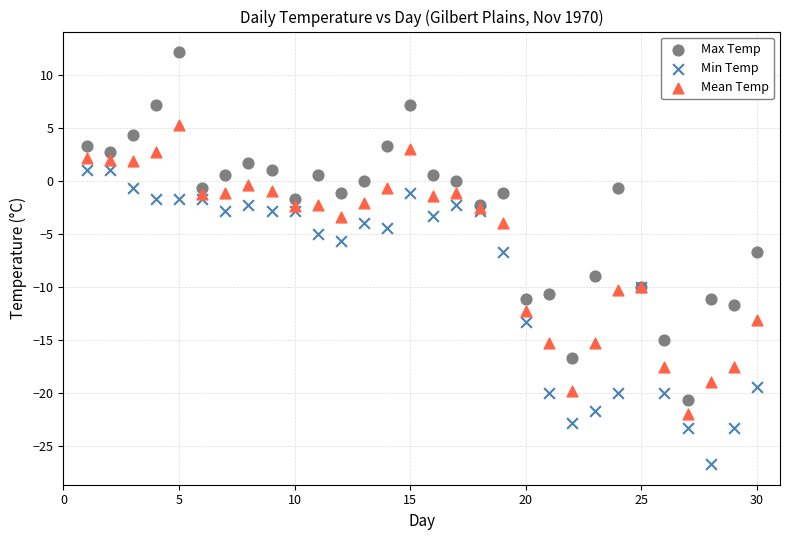

Which series reaches the minimum Y coordinate?

Min Temp